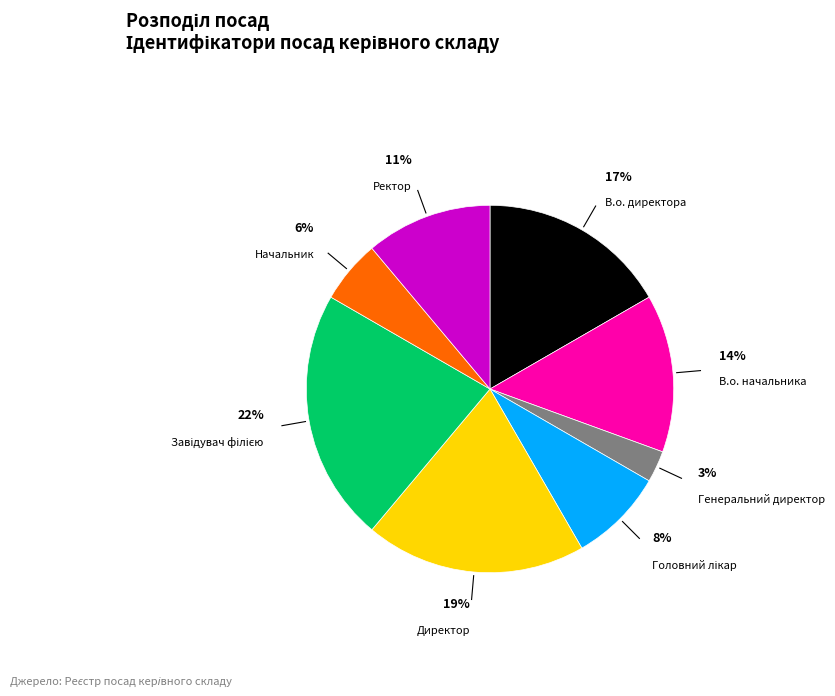

Does any single category account for the majority?

No